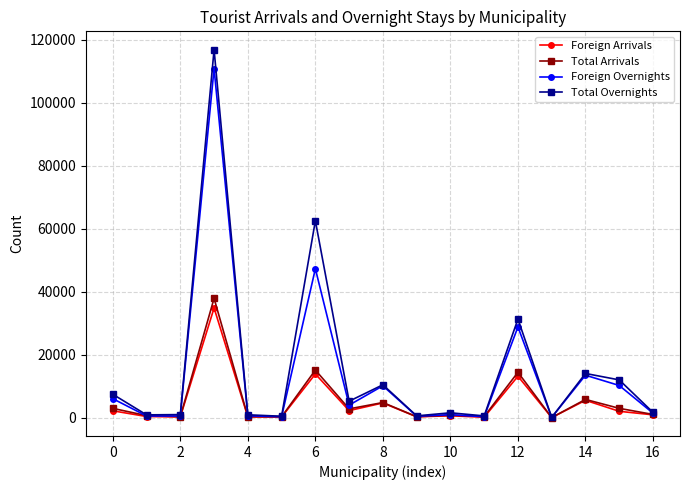

True or false: Total Overnights has more than 1 interior local peaks.

True